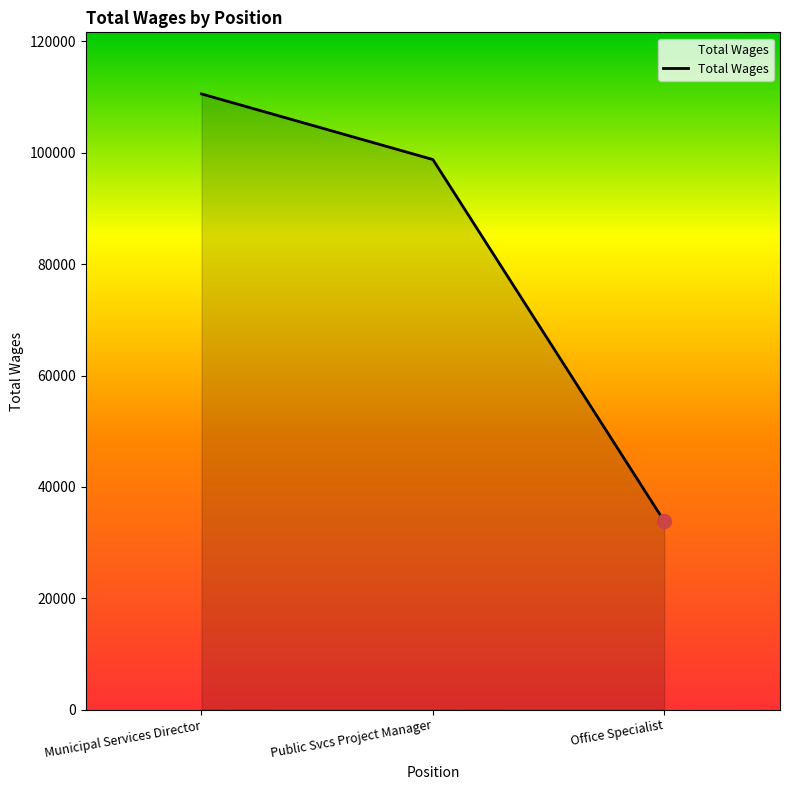

What is the change in value from Municipal Services Director to Office Specialist?

-76764